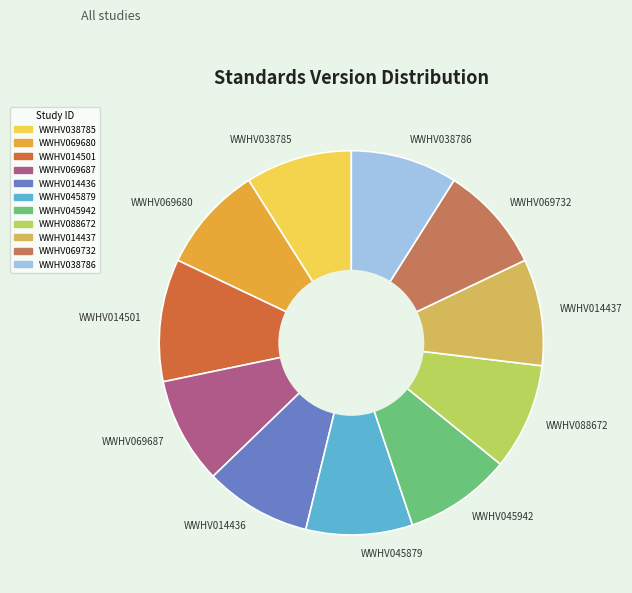

Is the sum of WWHV069687 and WWHV045879 greater than half?

No